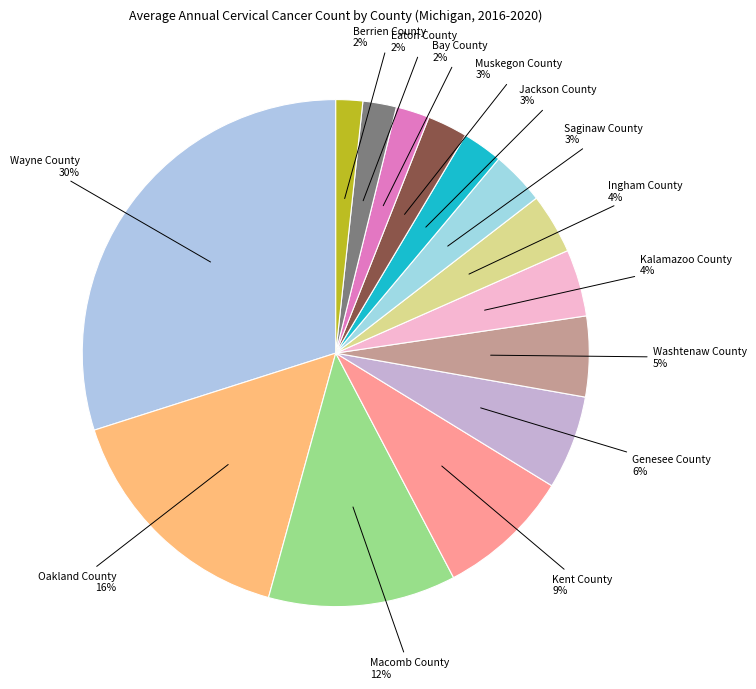

What is the largest slice in the pie chart?

Wayne County